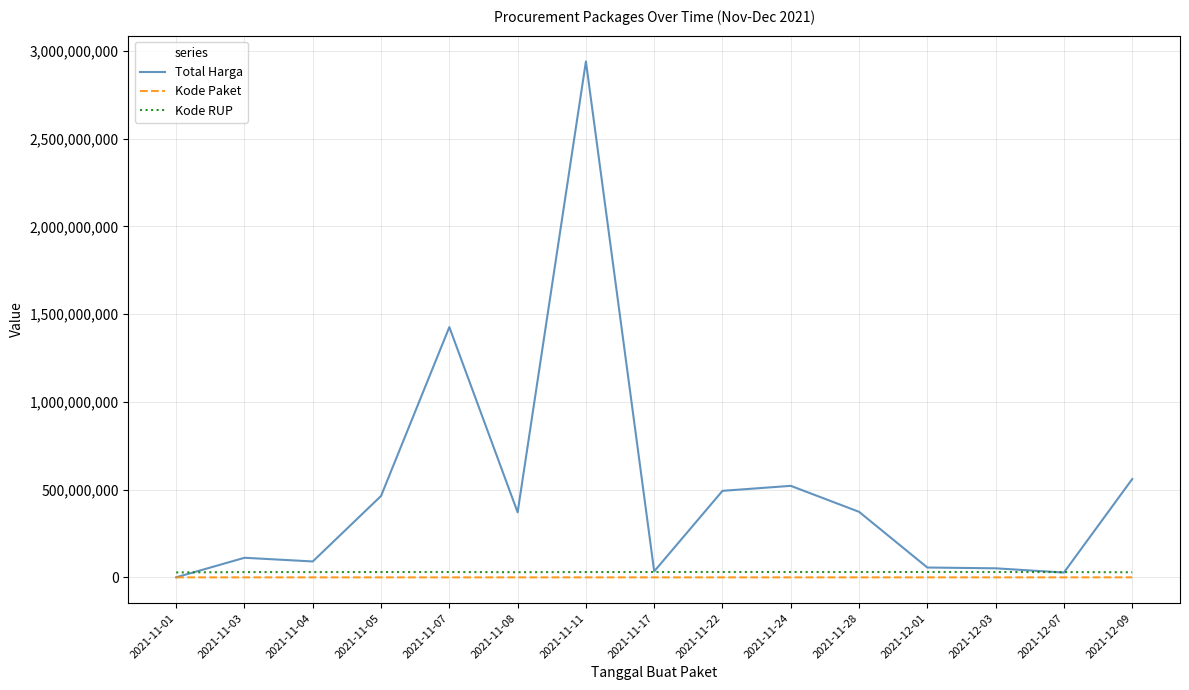

What is the spread (max minus min) of values at 2021-11-01?

28170623